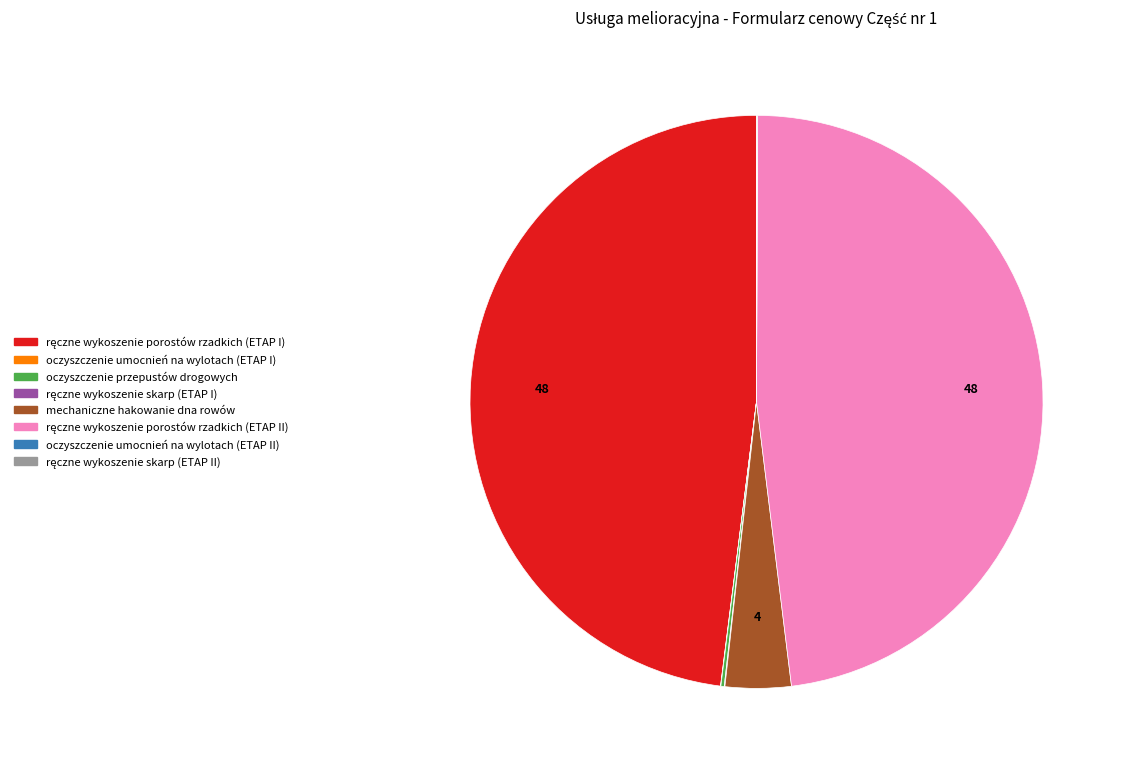

Does any single category account for the majority?

No